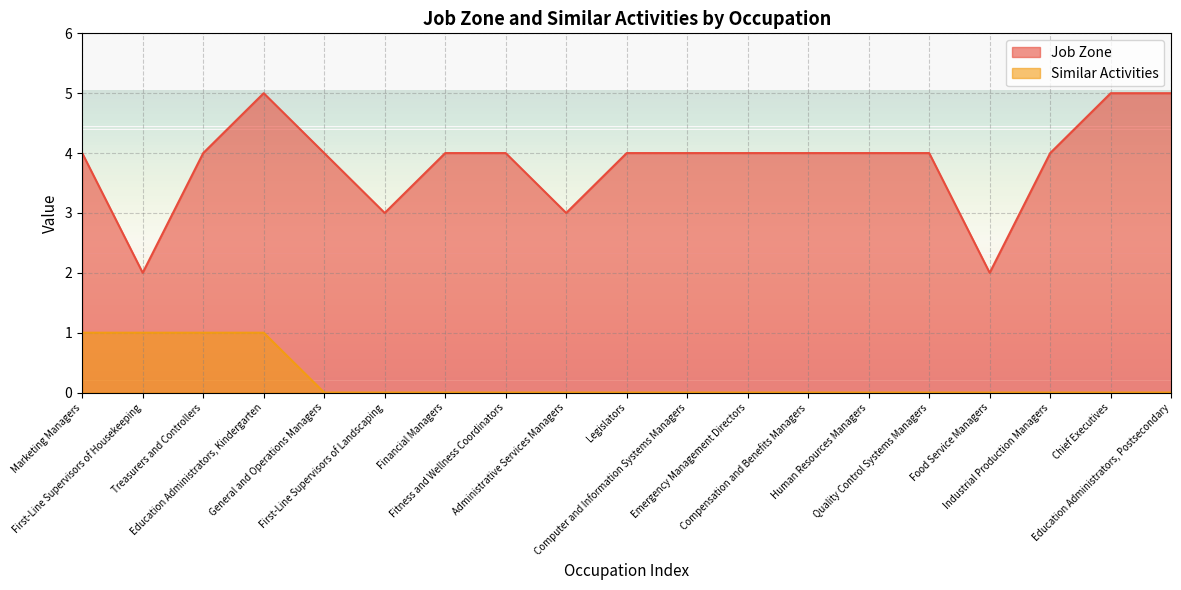

What is the maximum value for Similar Activities?

1